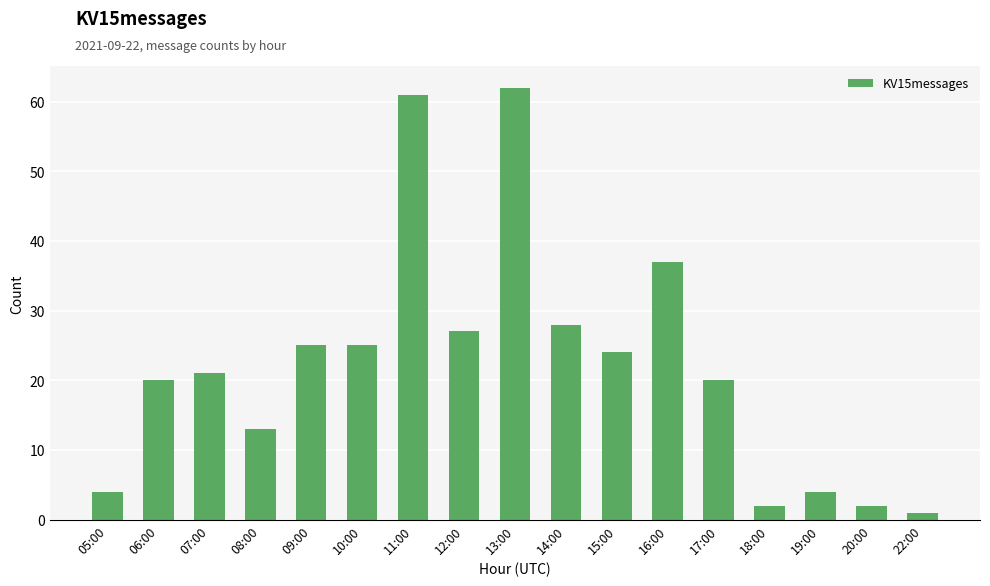

What is the label of the 7th bar from the right?

15:00